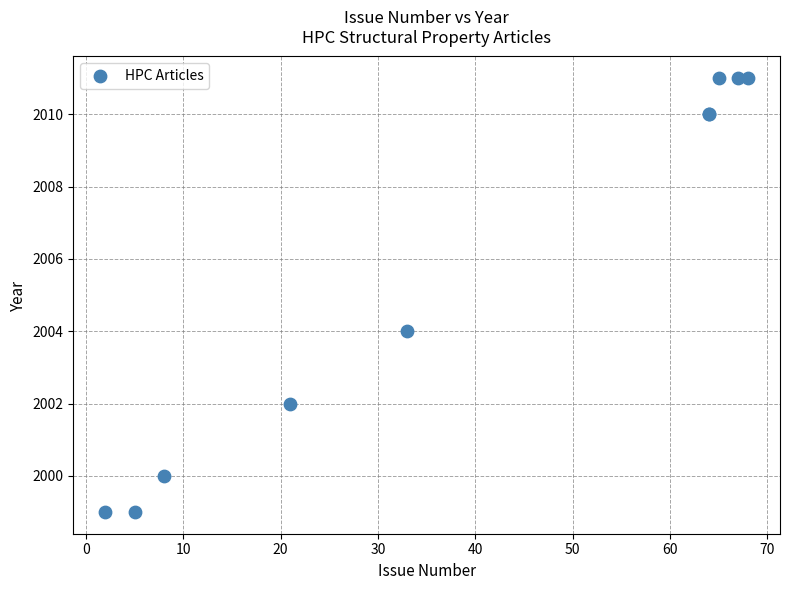

What Y value in the scatter plot is closest to 2005?

2004